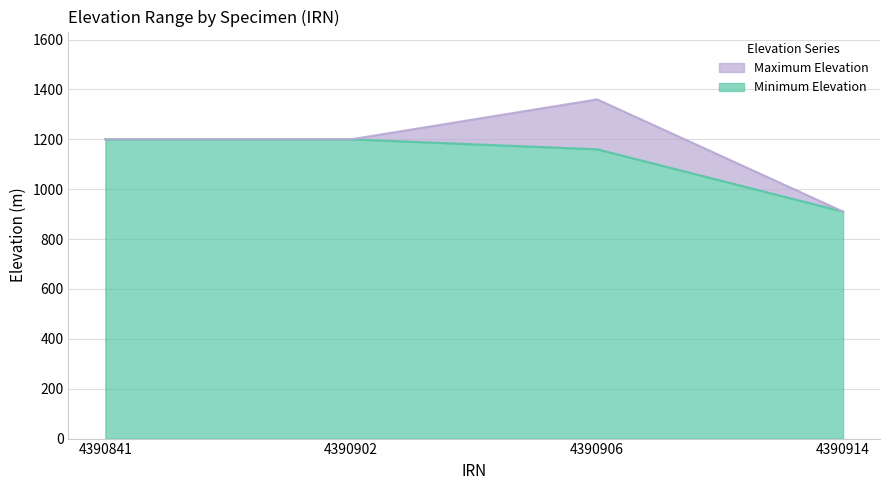

Reading left to right, list all the values displayed in this chart.

Minimum Elevation: 4390841=1200	4390902=1200	4390906=1160	4390914=910
Maximum Elevation: 4390841=1200	4390902=1200	4390906=1360	4390914=910